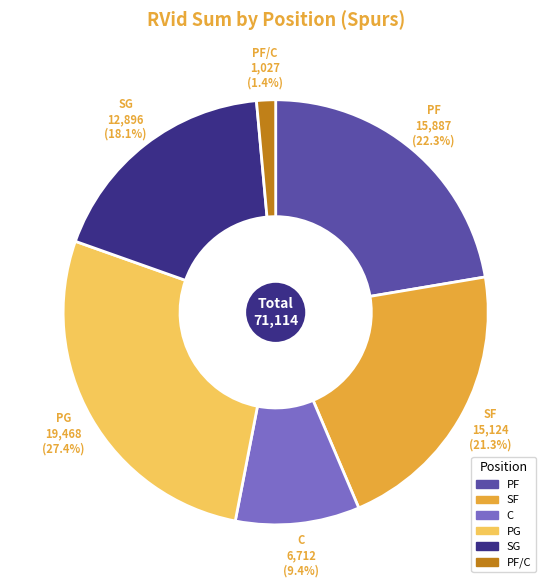

Is there a majority slice in this chart?

No